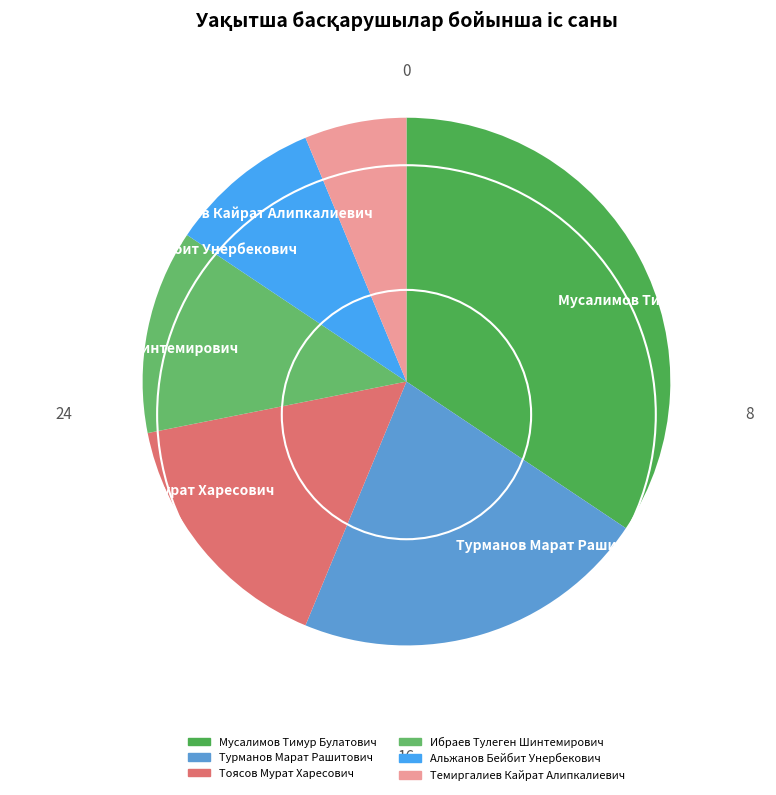

The Темиргалиев Кайрат Алипкалиевич slice represents 6% of the pie. True or false?

True